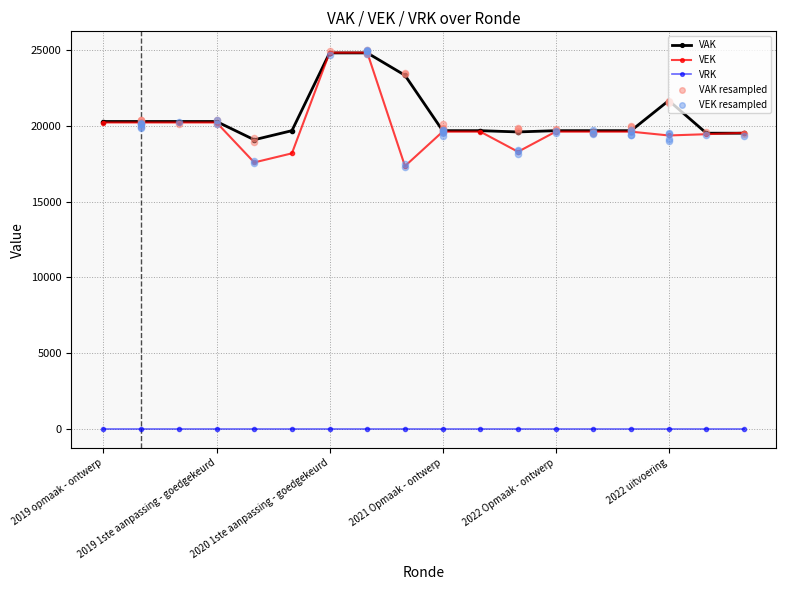

Which series reaches the maximum Y coordinate?

VEK